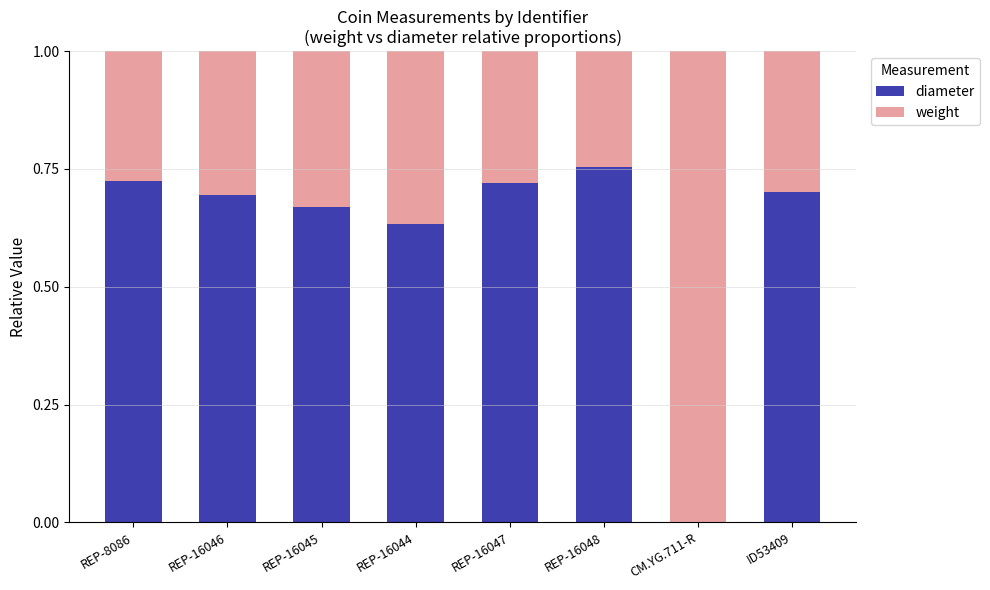

The diameter series shows 0.7 at REP-16045. True or false?

True